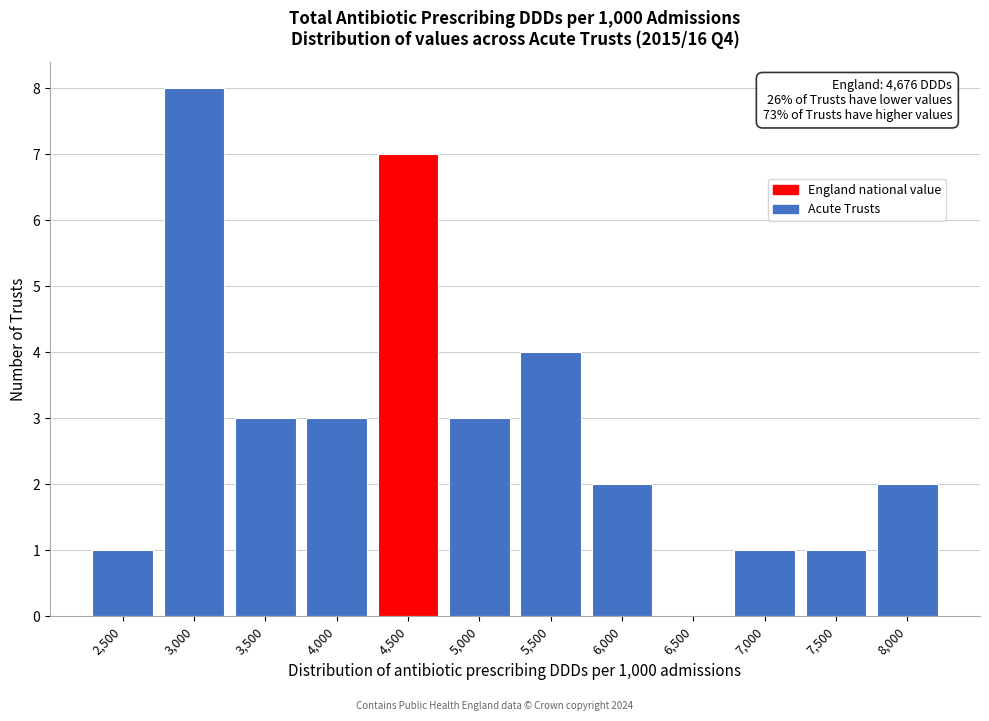

Reading left to right, list all the values displayed in this chart.

2,500=1	3,000=8	3,500=3	4,000=3	4,500=7	5,000=3	5,500=4	6,000=2	6,500=0	7,000=1	7,500=1	8,000=2